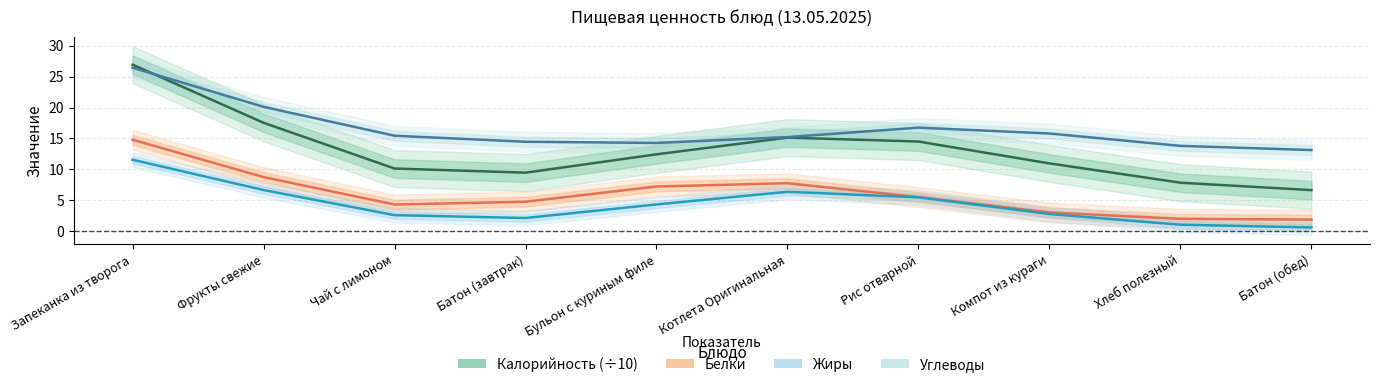

Is the value of Белки at Запеканка из творога greater than the value of Жиры at Чай с лимоном?

Yes